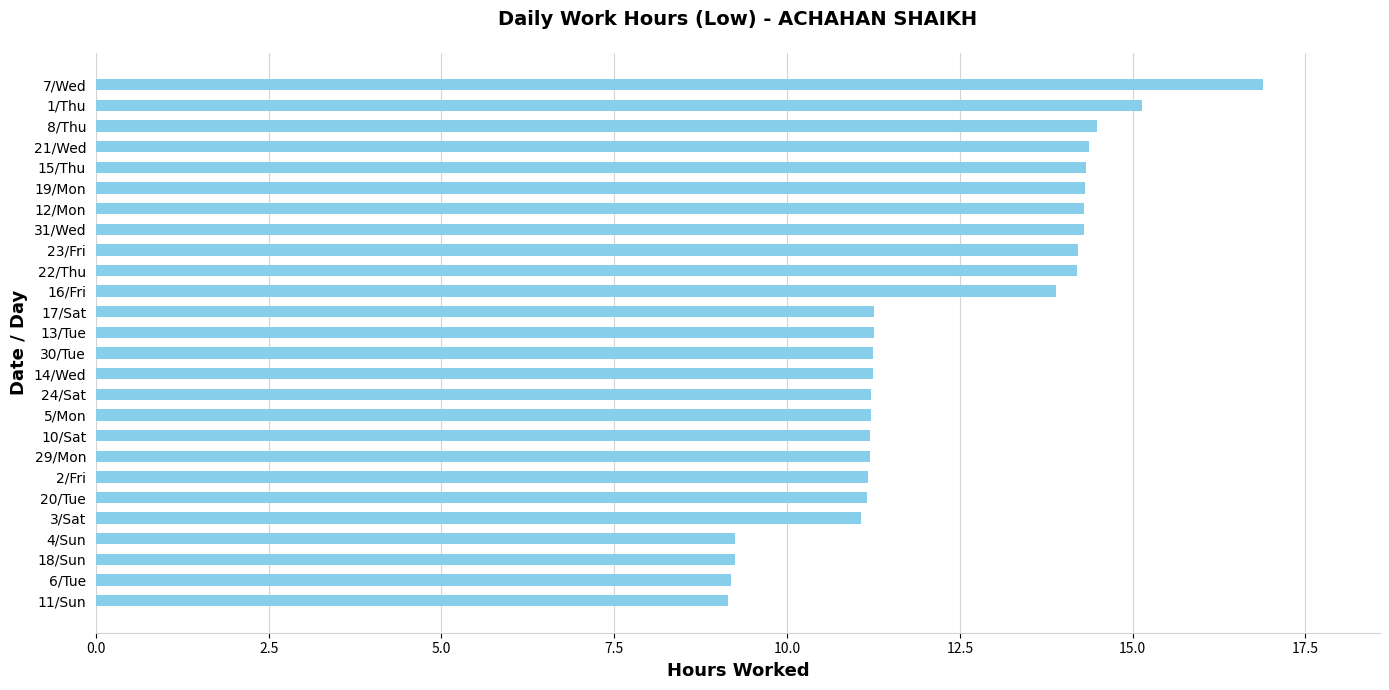

What is the approximate value at 29/Mon?

11.2